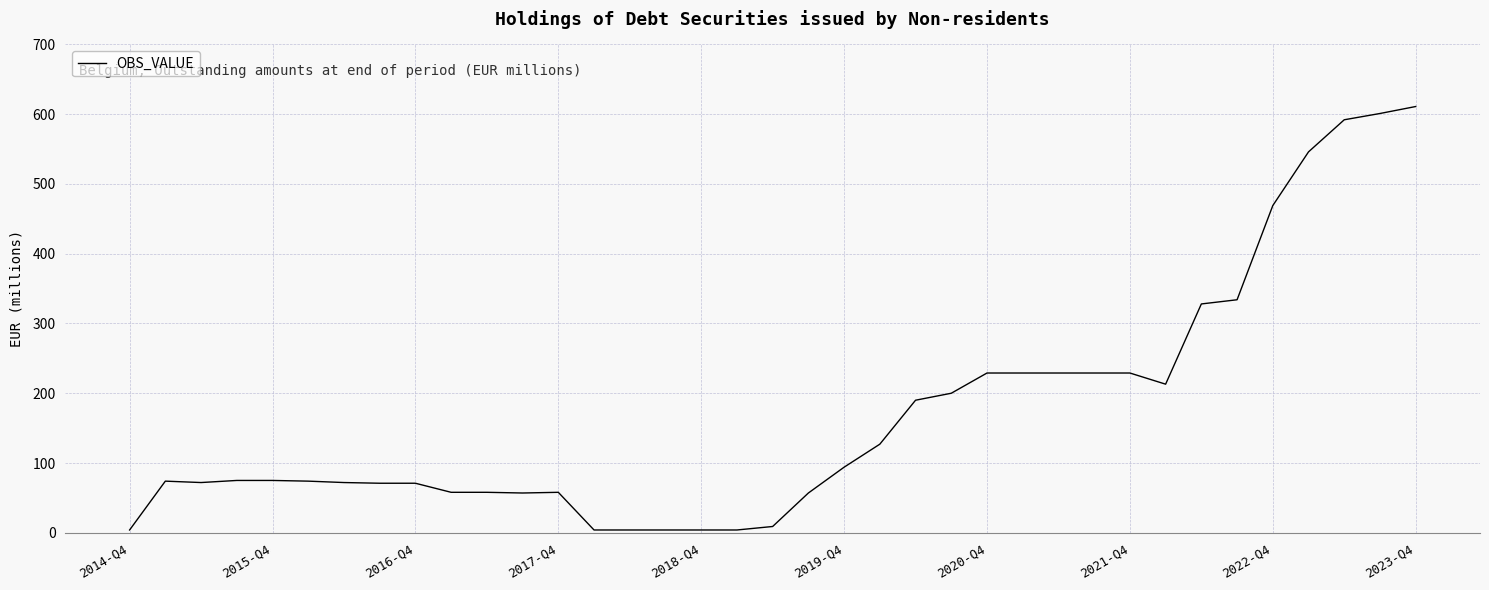

What is the greatest value displayed?

611